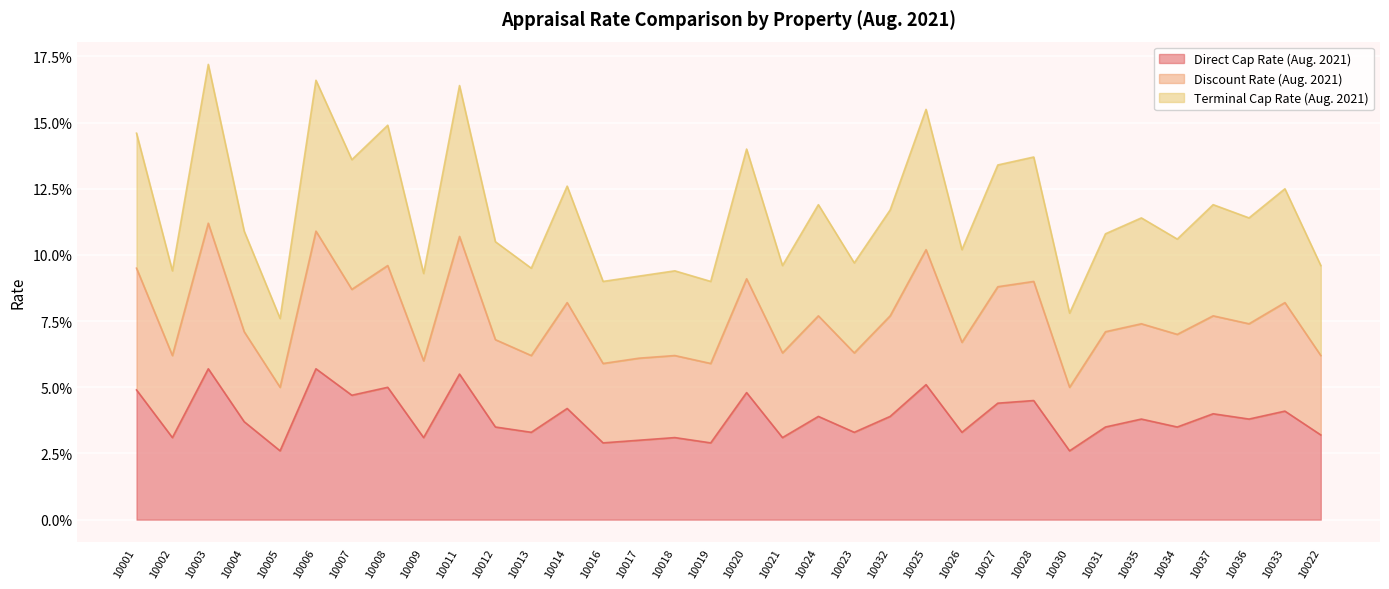

Reading left to right, extract all data points from this chart.

Direct Cap Rate (Aug. 2021): 10001=0.0	10002=0.0	10003=0.1	10004=0.0	10005=0.0	10006=0.1	10007=0.0	10008=0.1	10009=0.0	10011=0.1	10012=0.0	10013=0.0	10014=0.0	10016=0.0	10017=0.0	10018=0.0	10019=0.0	10020=0.0	10021=0.0	10024=0.0	10023=0.0	10032=0.0	10025=0.1	10026=0.0	10027=0.0	10028=0.0	10030=0.0	10031=0.0	10035=0.0	10034=0.0	10037=0.0	10036=0.0	10033=0.0	10022=0.0
Discount Rate (Aug. 2021): 10001=0.1	10002=0.1	10003=0.1	10004=0.1	10005=0.1	10006=0.1	10007=0.1	10008=0.1	10009=0.1	10011=0.1	10012=0.1	10013=0.1	10014=0.1	10016=0.1	10017=0.1	10018=0.1	10019=0.1	10020=0.1	10021=0.1	10024=0.1	10023=0.1	10032=0.1	10025=0.1	10026=0.1	10027=0.1	10028=0.1	10030=0.1	10031=0.1	10035=0.1	10034=0.1	10037=0.1	10036=0.1	10033=0.1	10022=0.1
Terminal Cap Rate (Aug. 2021): 10001=0.1	10002=0.1	10003=0.2	10004=0.1	10005=0.1	10006=0.2	10007=0.1	10008=0.1	10009=0.1	10011=0.2	10012=0.1	10013=0.1	10014=0.1	10016=0.1	10017=0.1	10018=0.1	10019=0.1	10020=0.1	10021=0.1	10024=0.1	10023=0.1	10032=0.1	10025=0.2	10026=0.1	10027=0.1	10028=0.1	10030=0.1	10031=0.1	10035=0.1	10034=0.1	10037=0.1	10036=0.1	10033=0.1	10022=0.1